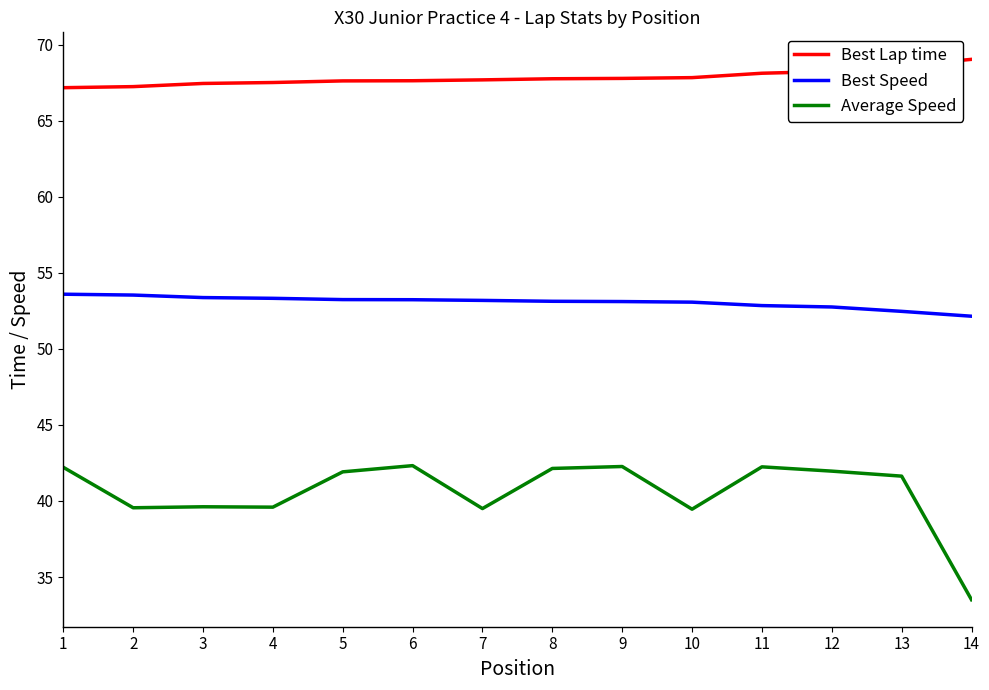

What is the minimum value shown in the chart?

33.5